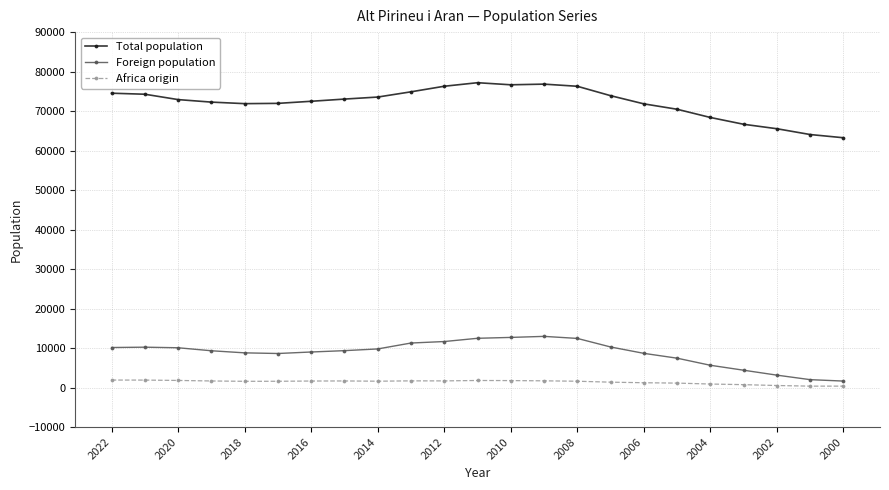

True or false: Total population and Africa origin cross at least once.

False